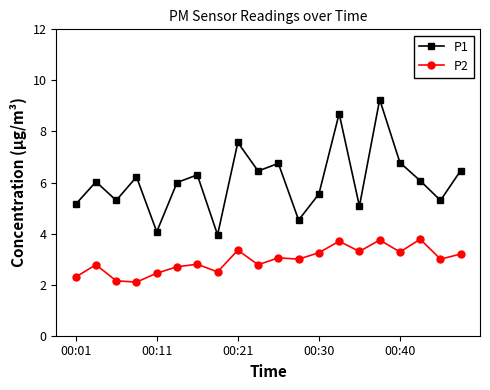

What is the lowest value of the P1 series?

4.0